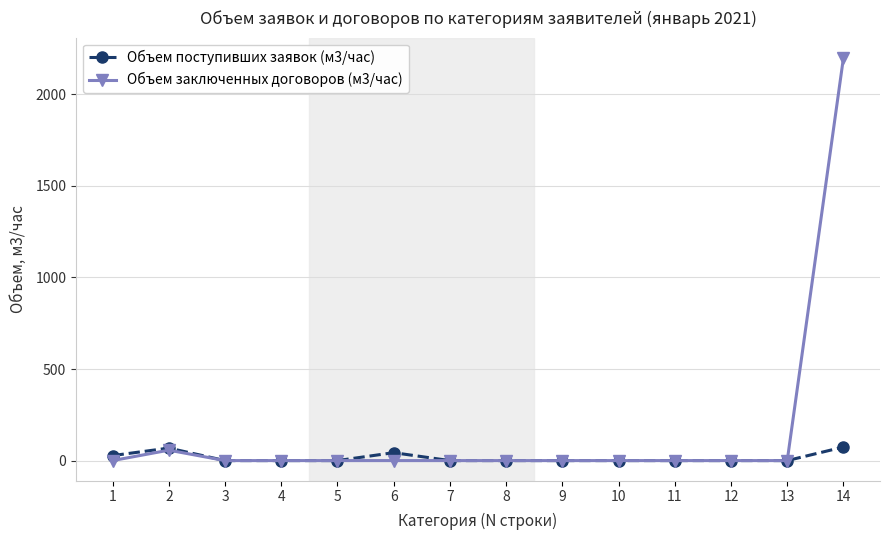

Between 10 and 14, which series saw the biggest shift?

Объем заключенных договоров (м3/час)